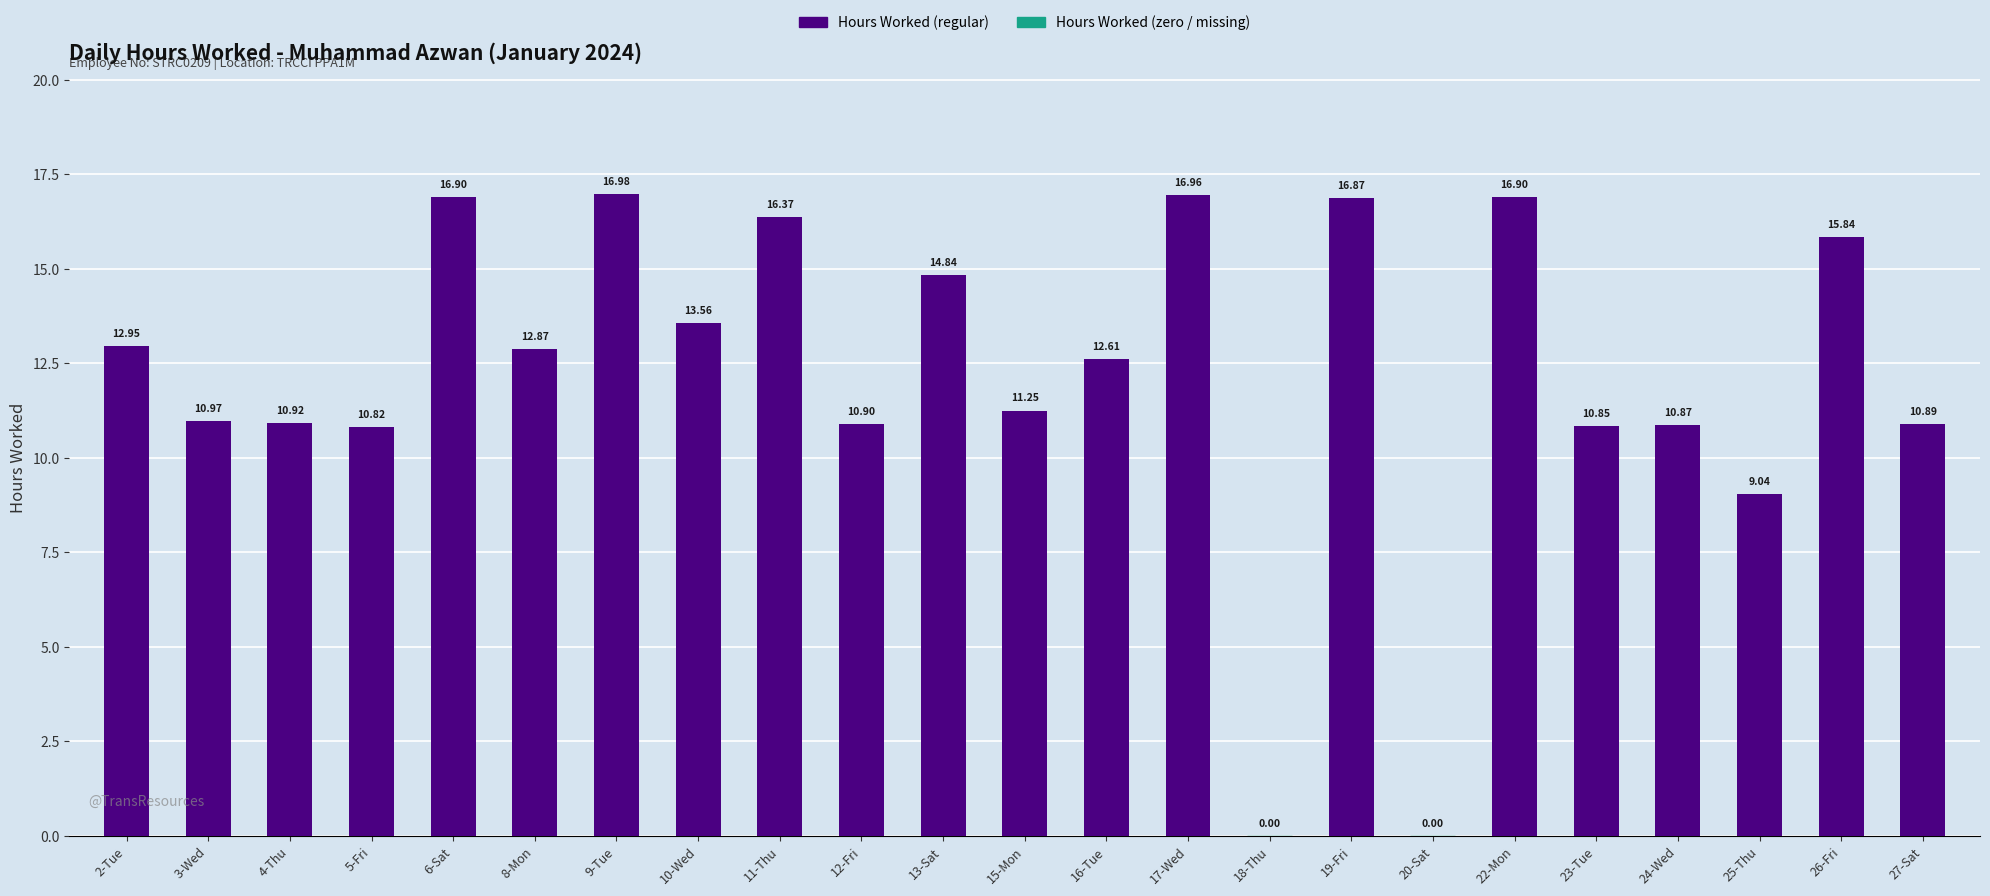

Are the bars horizontal?

No